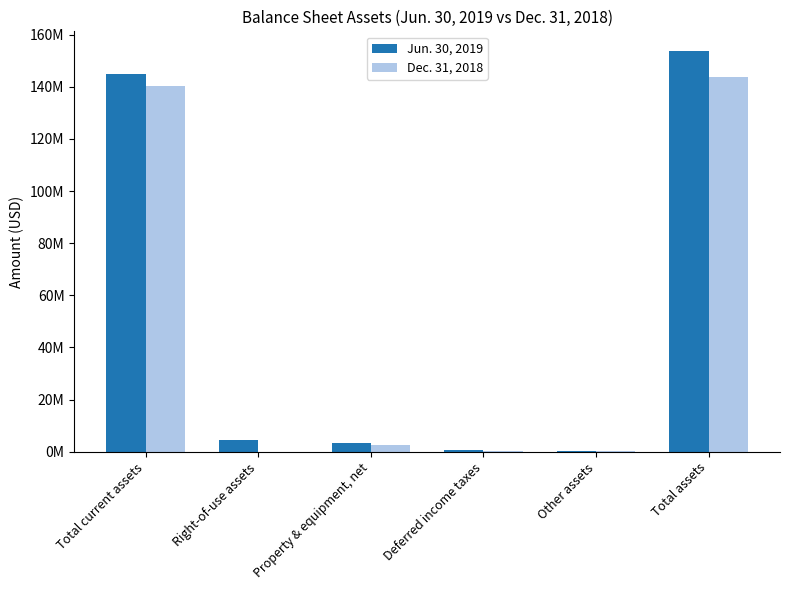

What is the difference between the second highest and second lowest values in the Jun. 30, 2019 series?

144428213